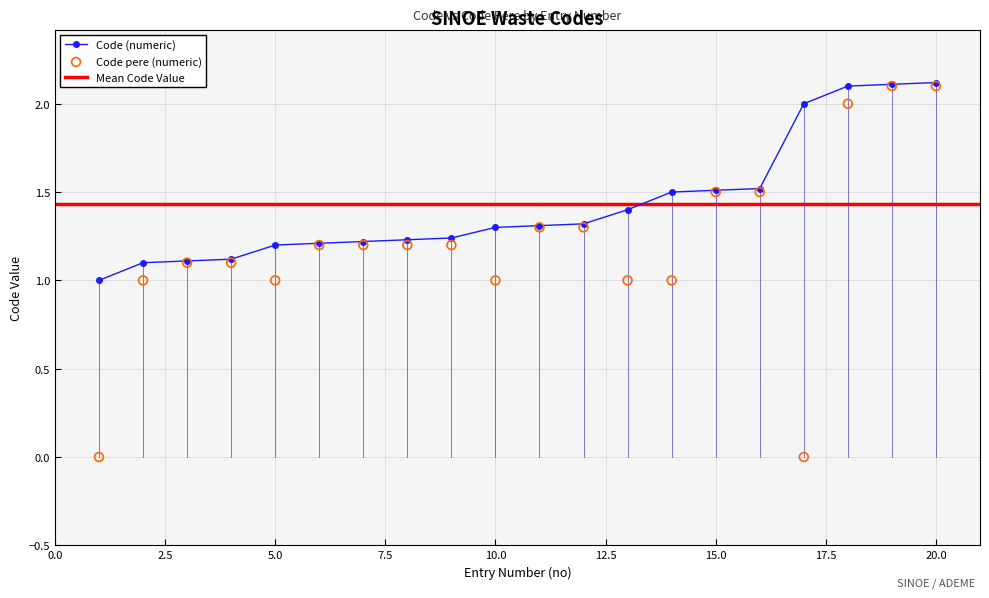

Which series reaches the maximum Y coordinate?

Code (numeric)